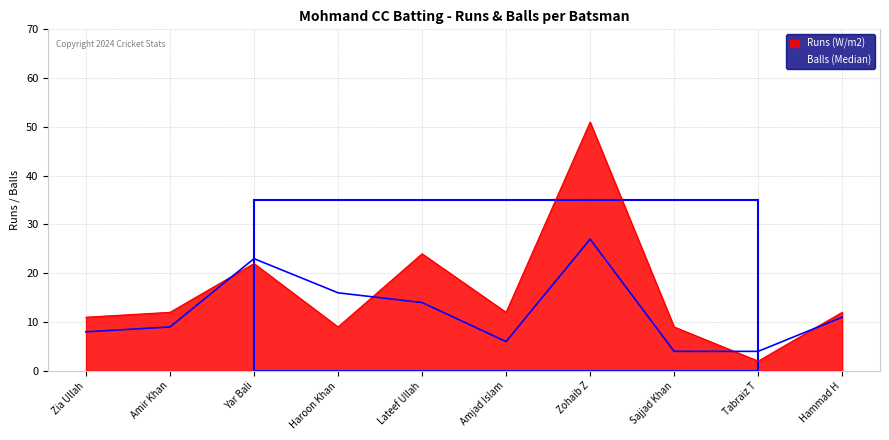

Where does the Runs (W/m2) series first go above 12?

Yar Bali